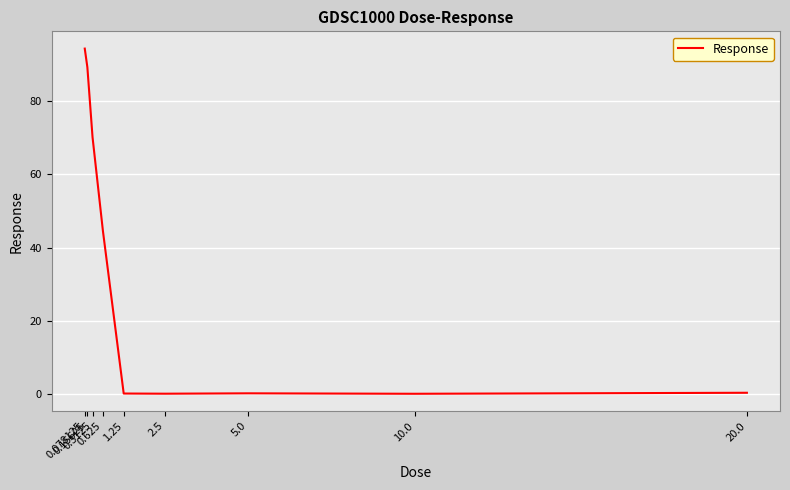

What is the maximum value shown in the chart?

94.3